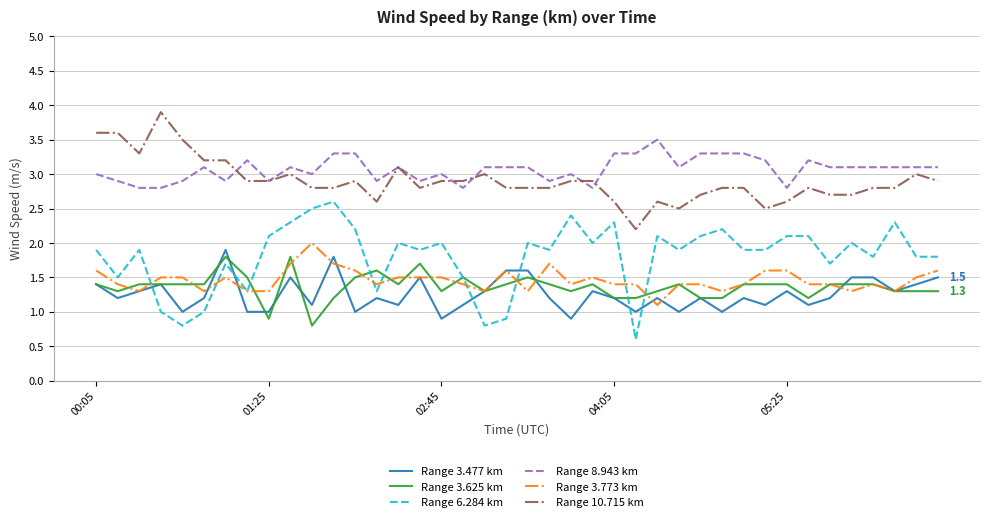

What is the lowest value of the Range 8.943 km series?

2.8